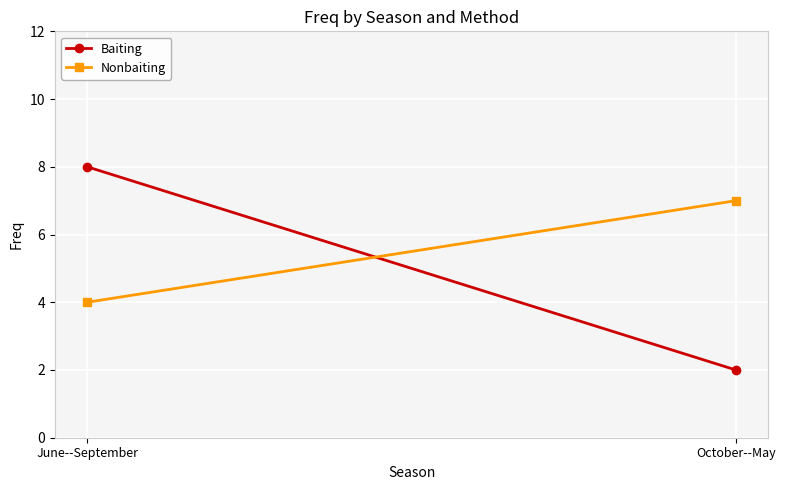

Where is Baiting nearest to the value 5?

June--September